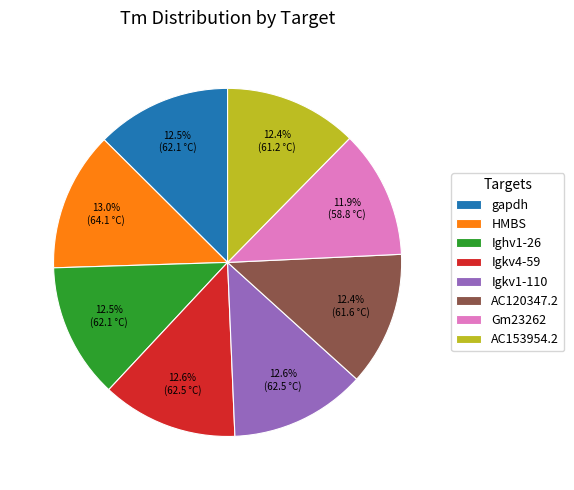

To the nearest percent, what percentage of the pie is Igkv1-110?

13%